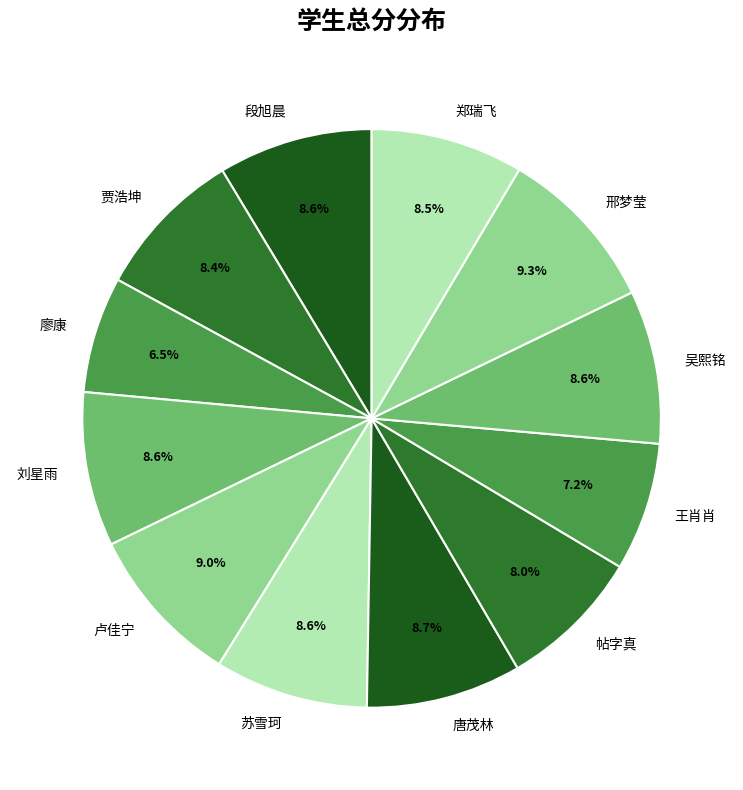

Is it true that 卢佳宁 is 23% of the pie?

False